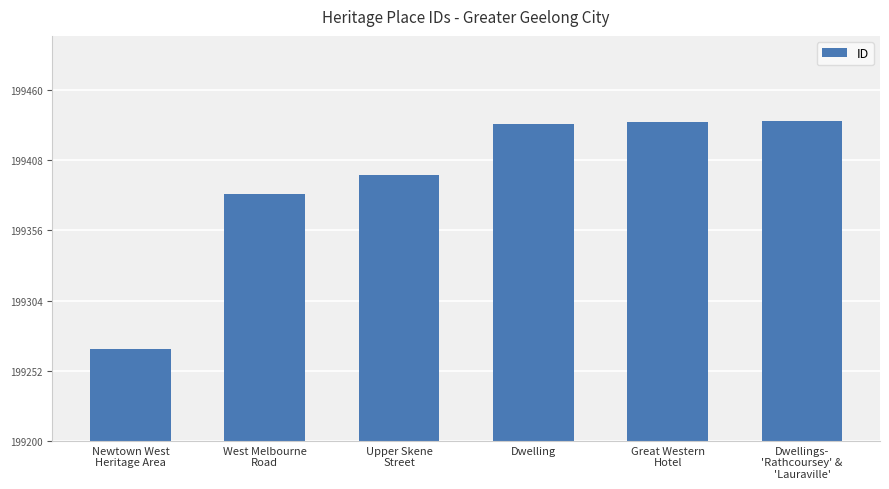

Count the number of categories in the chart.

6